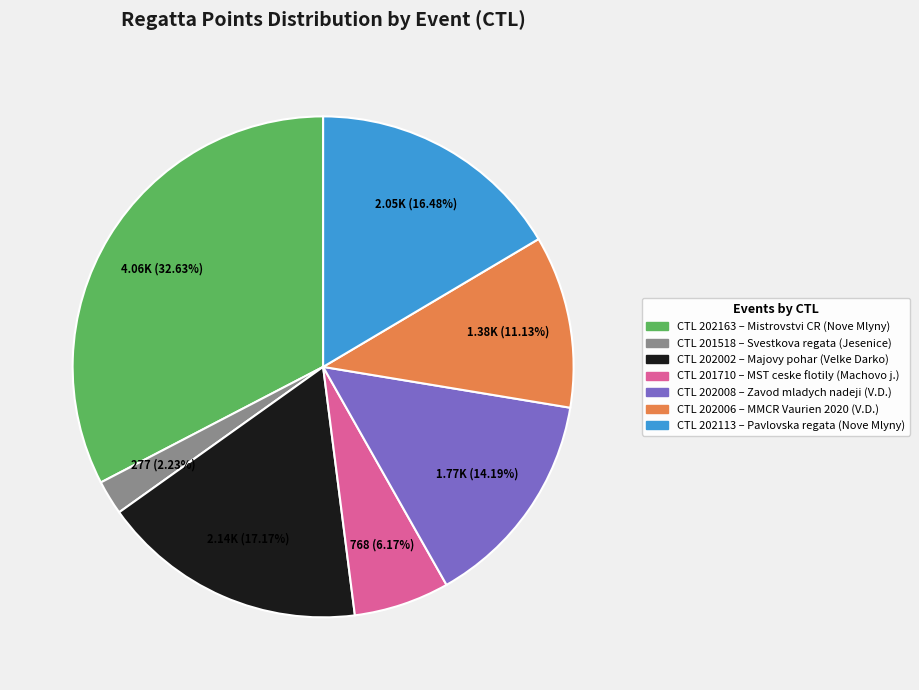

Combined, do CTL 202163 – Mistrovstvi CR (Nove Mlyny) and CTL 201710 – MST ceske flotily (Machovo j.) account for over 50%?

No